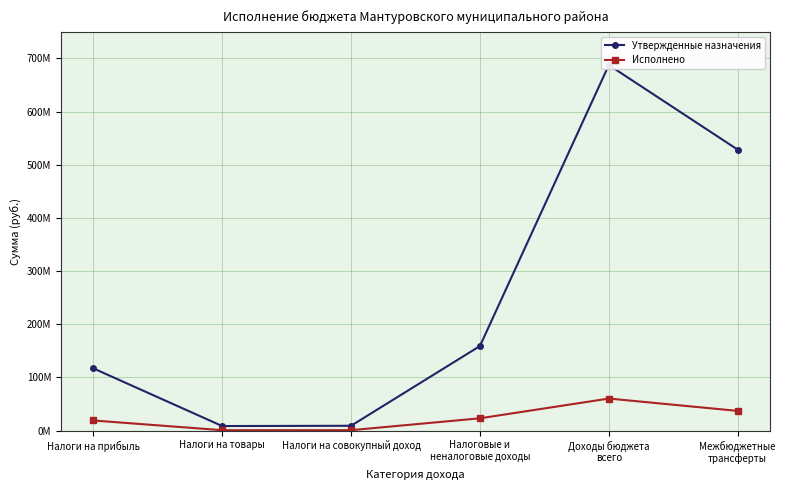

Between Налоговые и
неналоговые доходы and Доходы бюджета
всего, which series saw the biggest shift?

Утвержденные назначения